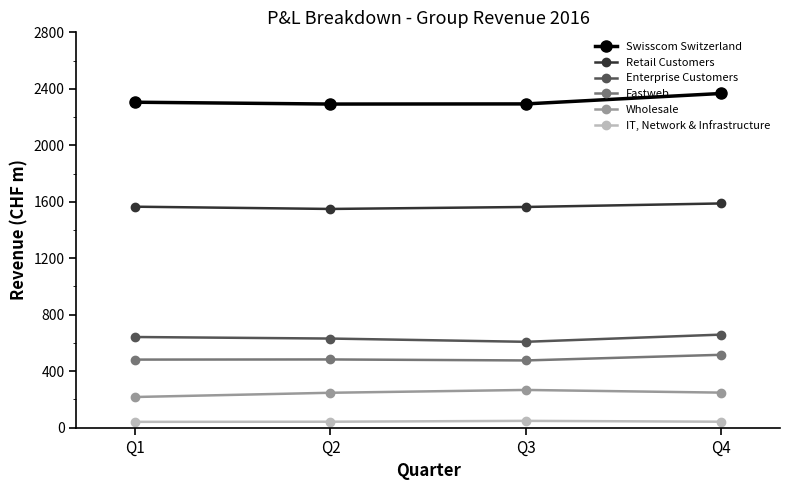

True or false: Fastweb and Retail Customers intersect in this chart.

False